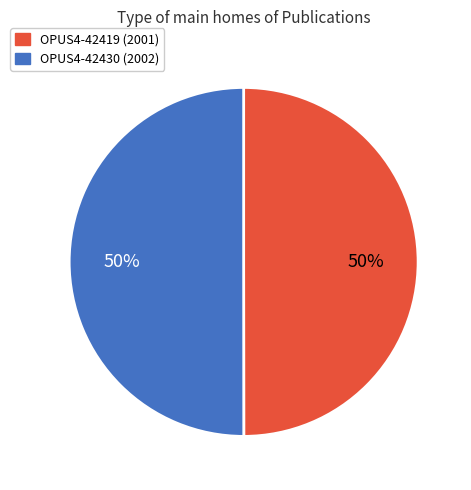

What is the ratio of the value at OPUS4-42419 to the value at OPUS4-42430?

1.0